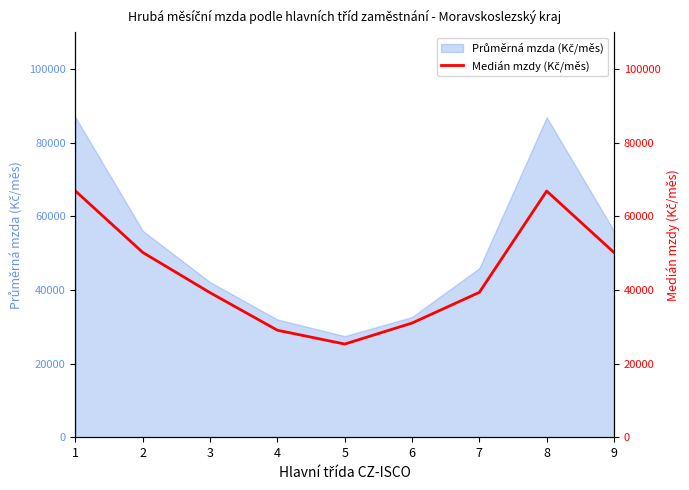

List the labels in order of value, largest first.

1, 8, 2, 9, 7, 3, 6, 4, 5